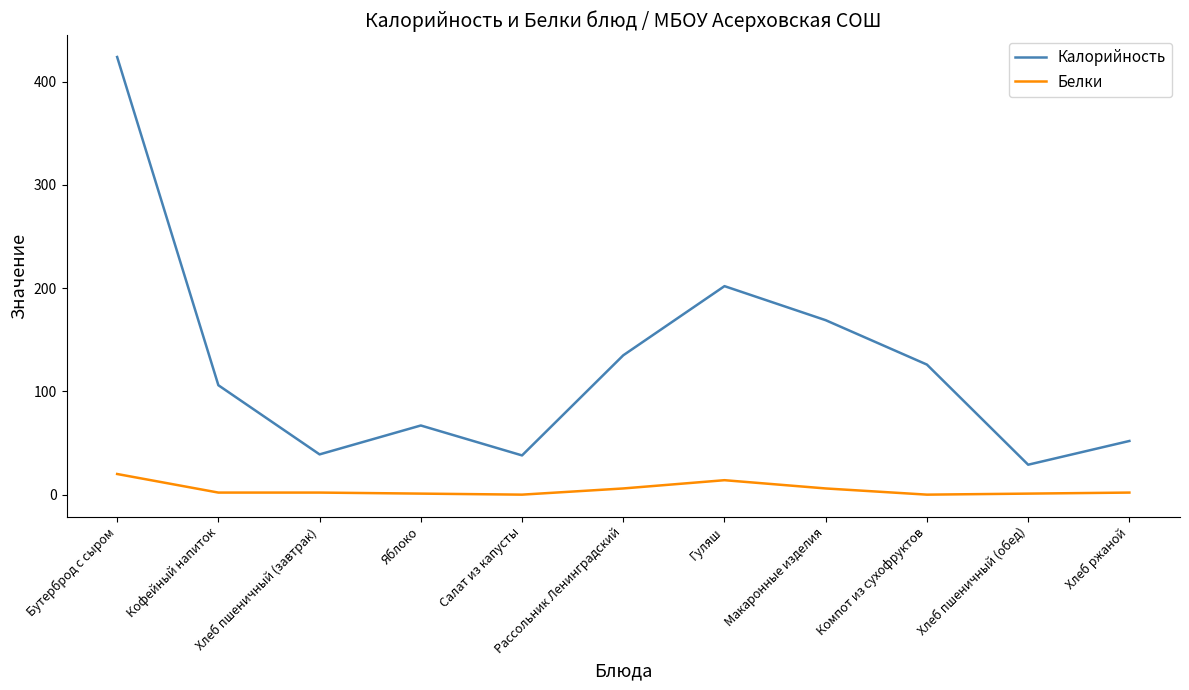

True or false: Белки and Калорийность cross at least once.

False